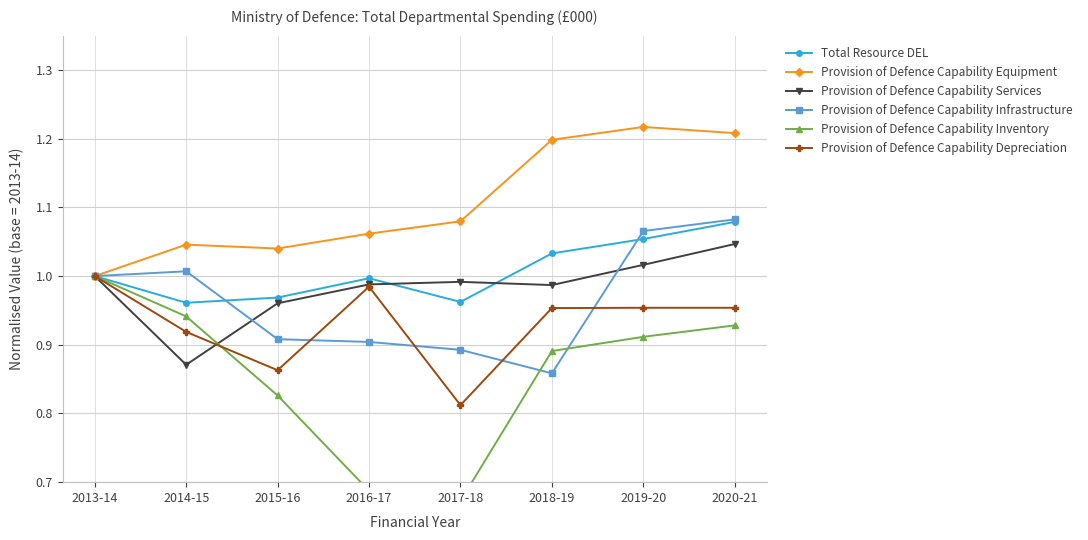

How many lines are shown in the chart?

6